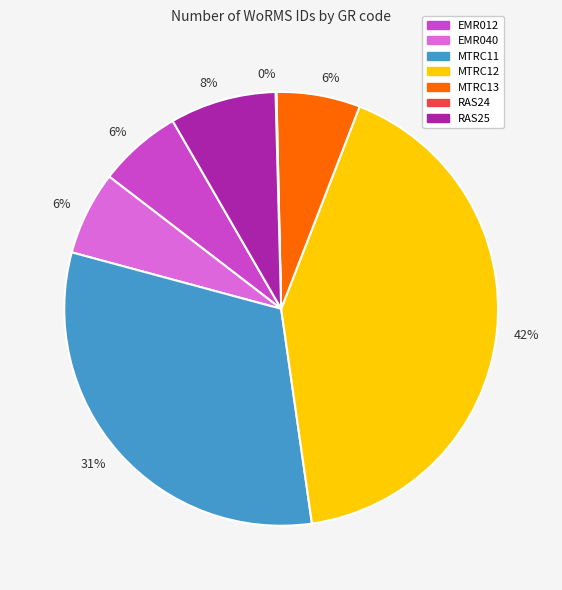

To the nearest percent, what is the difference between the largest and smallest slice percentages?

42%